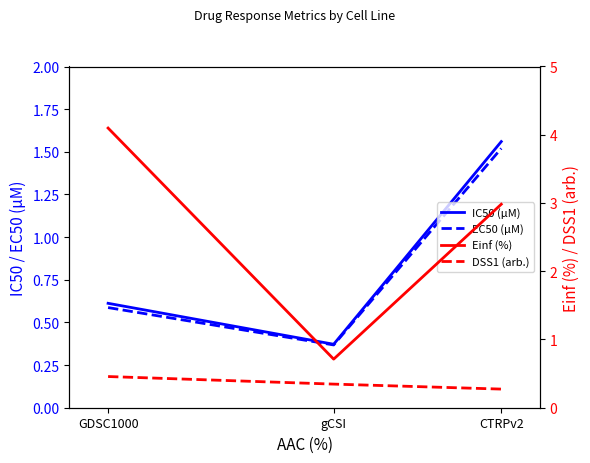

What is the label of the 3rd point from the right?

GDSC1000